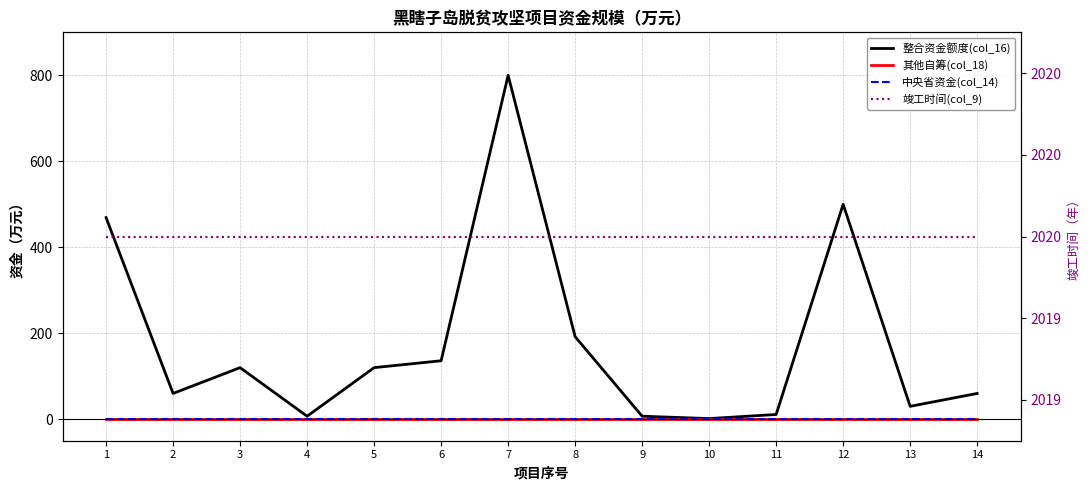

What is the difference between the 整合资金额度(col_16) values at 12 and 6?

364.0